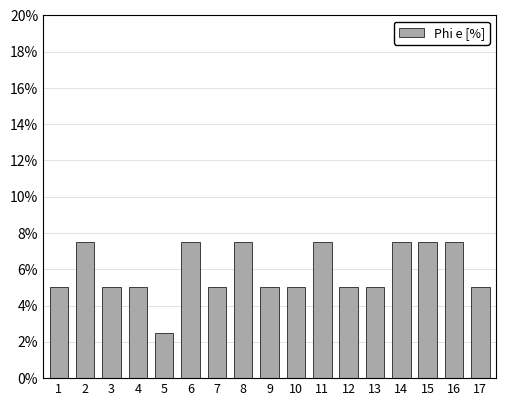

Reading left to right, list all the values displayed in this chart.

1=5.0	2=7.5	3=5.0	4=5.0	5=2.5	6=7.5	7=5.0	8=7.5	9=5.0	10=5.0	11=7.5	12=5.0	13=5.0	14=7.5	15=7.5	16=7.5	17=5.0